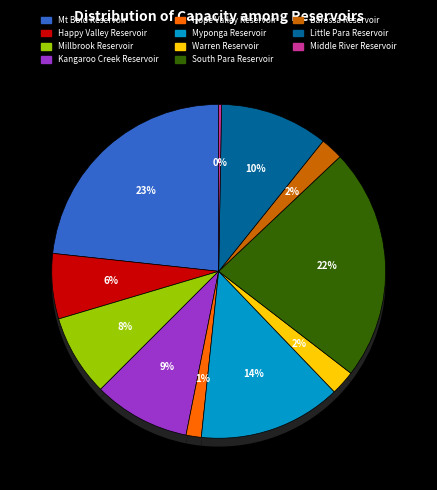

What is the smallest slice in the pie chart?

Middle River Reservoir